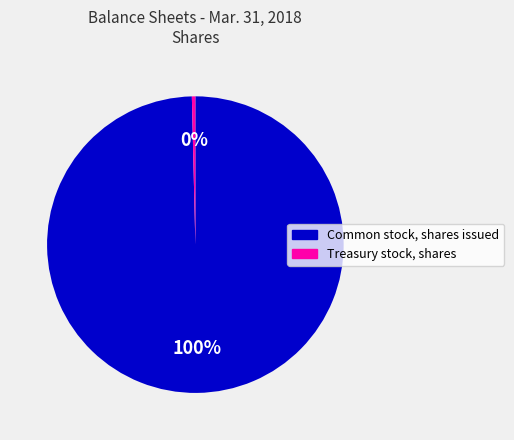

How many segments does this pie chart have?

2